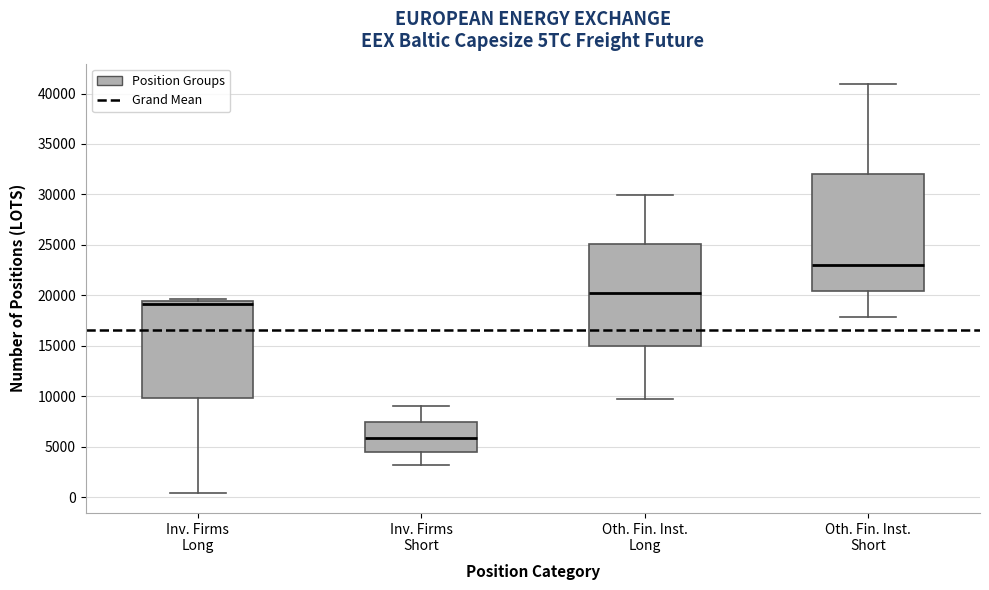

Reading left to right, read every box against the y-axis: the position of its median line, the range the box covers, and the ends of its whiskers. The values are not printed on the chart, so give them approximately, as read against the axis.

Inv. Firms Long: median 19000, box 10000 to 19500, whiskers 500 to 19500 (just above the box's upper edge)
Inv. Firms Short: median 6000, box 4500 to 7500, whiskers 3000 to 9000
Oth. Fin. Inst. Long: median 20500, box 15000 to 25000, whiskers 9500 to 30000
Oth. Fin. Inst. Short: median 23000, box 20500 to 32000, whiskers 18000 to 41000